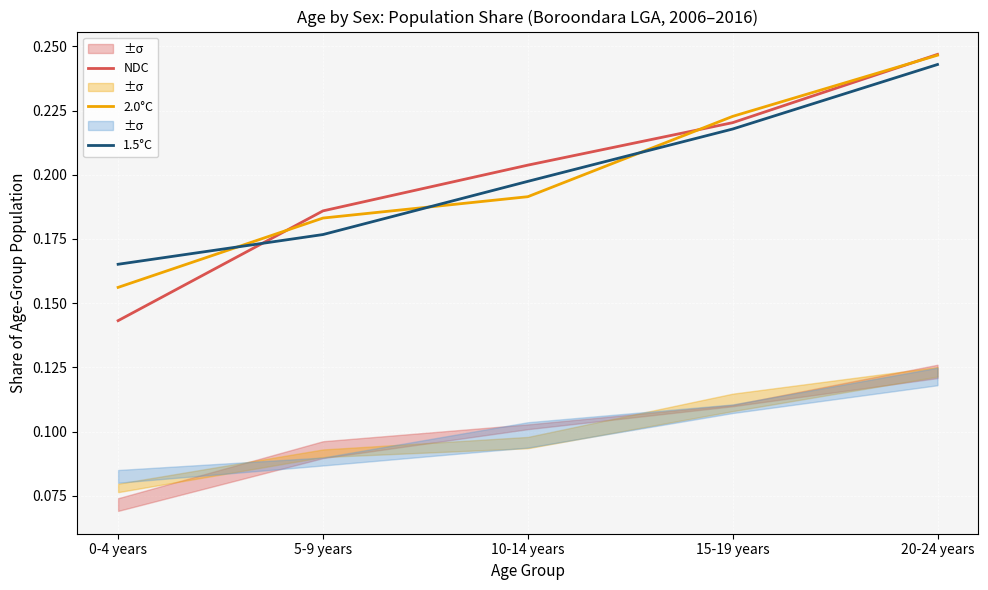

What is the minimum value for 2.0°C?

0.2